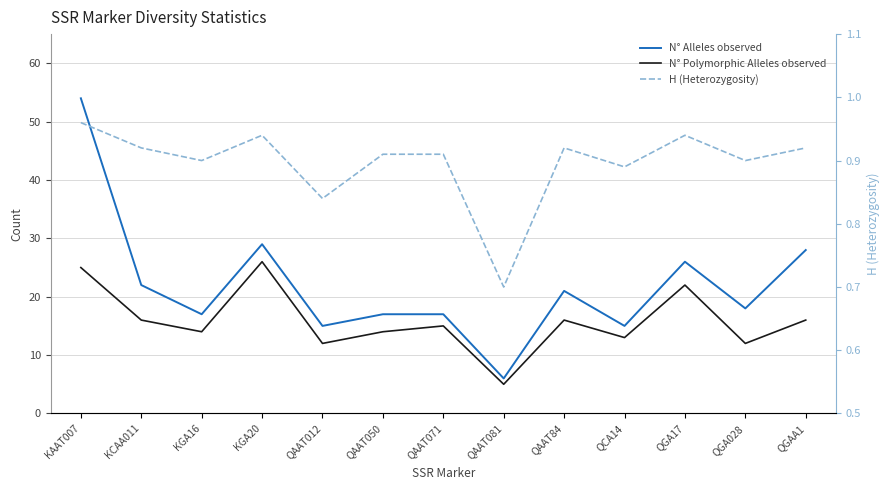

What is the spread (max minus min) of values at QAAT050?

16.1